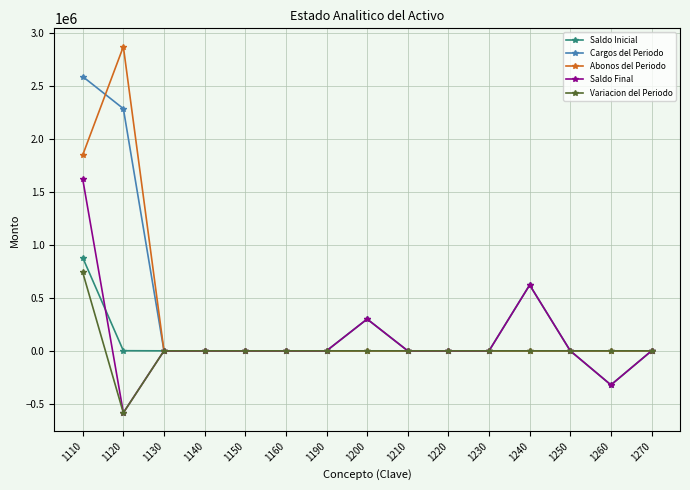

What is the average value of the Variacion del Periodo series?

10338.7